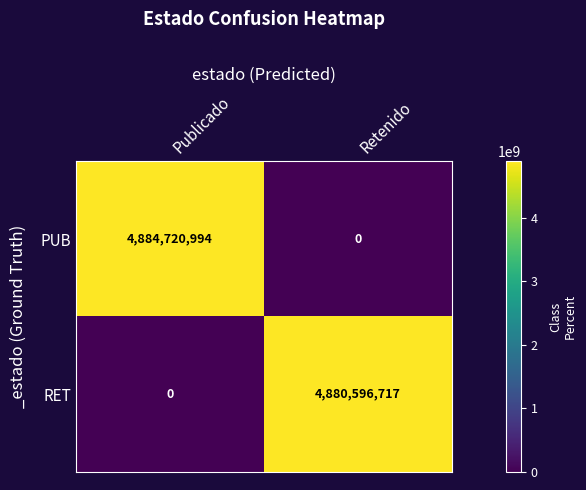

What is the total value across all series at Retenido?

4880596717